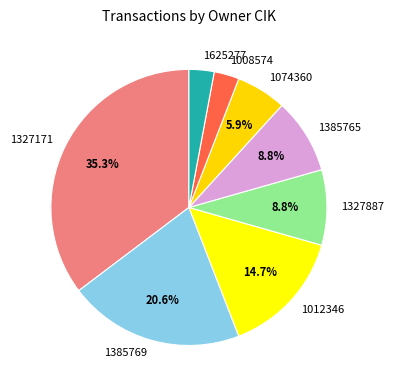

Is it true that 1327887 is 22% of the pie?

False